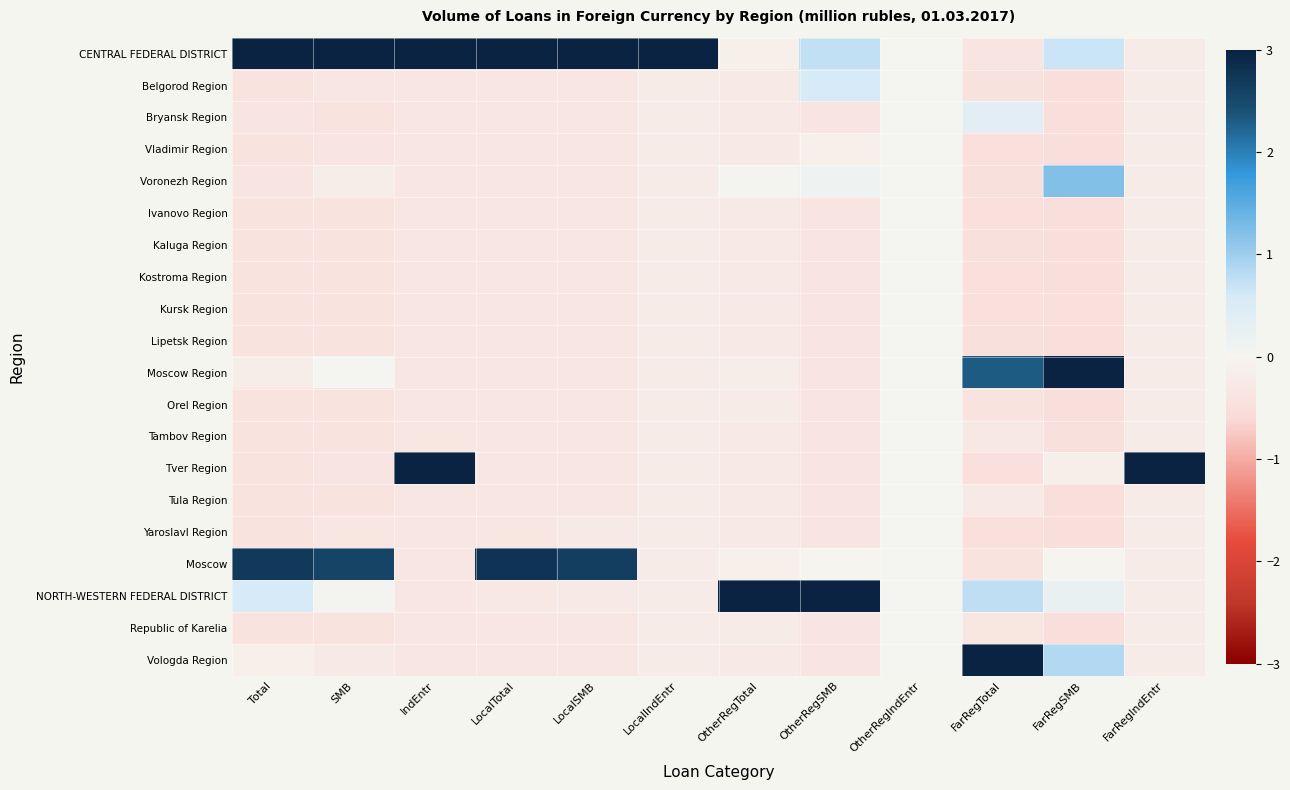

Reading left to right, extract all data points from this chart.

CENTRAL FEDERAL DISTRICT: Total=3.0	SMB=3.0	IndEntr=3.0	LocalTotal=3.0	LocalSMB=3.0	LocalIndEntr=3.0	OtherRegTotal=-0.1	OtherRegSMB=0.7	OtherRegIndEntr=0.0	FarRegTotal=-0.4	FarRegSMB=0.7	FarRegIndEntr=-0.2
Belgorod Region: Total=-0.4	SMB=-0.3	IndEntr=-0.3	LocalTotal=-0.3	LocalSMB=-0.3	LocalIndEntr=-0.2	OtherRegTotal=-0.3	OtherRegSMB=0.6	OtherRegIndEntr=0.0	FarRegTotal=-0.4	FarRegSMB=-0.5	FarRegIndEntr=-0.2
Bryansk Region: Total=-0.4	SMB=-0.4	IndEntr=-0.3	LocalTotal=-0.3	LocalSMB=-0.3	LocalIndEntr=-0.2	OtherRegTotal=-0.3	OtherRegSMB=-0.4	OtherRegIndEntr=0.0	FarRegTotal=0.4	FarRegSMB=-0.5	FarRegIndEntr=-0.2
Vladimir Region: Total=-0.4	SMB=-0.4	IndEntr=-0.3	LocalTotal=-0.3	LocalSMB=-0.3	LocalIndEntr=-0.2	OtherRegTotal=-0.3	OtherRegSMB=-0.1	OtherRegIndEntr=0.0	FarRegTotal=-0.5	FarRegSMB=-0.5	FarRegIndEntr=-0.2
Voronezh Region: Total=-0.4	SMB=-0.2	IndEntr=-0.3	LocalTotal=-0.3	LocalSMB=-0.3	LocalIndEntr=-0.2	OtherRegTotal=0.0	OtherRegSMB=0.1	OtherRegIndEntr=0.0	FarRegTotal=-0.4	FarRegSMB=1.2	FarRegIndEntr=-0.2
Ivanovo Region: Total=-0.4	SMB=-0.4	IndEntr=-0.3	LocalTotal=-0.3	LocalSMB=-0.3	LocalIndEntr=-0.2	OtherRegTotal=-0.3	OtherRegSMB=-0.4	OtherRegIndEntr=0.0	FarRegTotal=-0.5	FarRegSMB=-0.5	FarRegIndEntr=-0.2
Kaluga Region: Total=-0.4	SMB=-0.4	IndEntr=-0.3	LocalTotal=-0.3	LocalSMB=-0.3	LocalIndEntr=-0.2	OtherRegTotal=-0.3	OtherRegSMB=-0.4	OtherRegIndEntr=0.0	FarRegTotal=-0.5	FarRegSMB=-0.5	FarRegIndEntr=-0.2
Kostroma Region: Total=-0.4	SMB=-0.4	IndEntr=-0.3	LocalTotal=-0.3	LocalSMB=-0.3	LocalIndEntr=-0.2	OtherRegTotal=-0.3	OtherRegSMB=-0.4	OtherRegIndEntr=0.0	FarRegTotal=-0.5	FarRegSMB=-0.5	FarRegIndEntr=-0.2
Kursk Region: Total=-0.4	SMB=-0.4	IndEntr=-0.3	LocalTotal=-0.3	LocalSMB=-0.3	LocalIndEntr=-0.2	OtherRegTotal=-0.3	OtherRegSMB=-0.4	OtherRegIndEntr=0.0	FarRegTotal=-0.5	FarRegSMB=-0.5	FarRegIndEntr=-0.2
Lipetsk Region: Total=-0.4	SMB=-0.4	IndEntr=-0.3	LocalTotal=-0.3	LocalSMB=-0.3	LocalIndEntr=-0.2	OtherRegTotal=-0.3	OtherRegSMB=-0.4	OtherRegIndEntr=0.0	FarRegTotal=-0.4	FarRegSMB=-0.5	FarRegIndEntr=-0.2
Moscow Region: Total=-0.2	SMB=0.0	IndEntr=-0.3	LocalTotal=-0.3	LocalSMB=-0.3	LocalIndEntr=-0.2	OtherRegTotal=-0.2	OtherRegSMB=-0.4	OtherRegIndEntr=0.0	FarRegTotal=2.3	FarRegSMB=3.0	FarRegIndEntr=-0.2
Orel Region: Total=-0.4	SMB=-0.4	IndEntr=-0.3	LocalTotal=-0.3	LocalSMB=-0.3	LocalIndEntr=-0.2	OtherRegTotal=-0.2	OtherRegSMB=-0.4	OtherRegIndEntr=0.0	FarRegTotal=-0.4	FarRegSMB=-0.5	FarRegIndEntr=-0.2
Tambov Region: Total=-0.4	SMB=-0.4	IndEntr=-0.3	LocalTotal=-0.3	LocalSMB=-0.3	LocalIndEntr=-0.2	OtherRegTotal=-0.3	OtherRegSMB=-0.4	OtherRegIndEntr=0.0	FarRegTotal=-0.3	FarRegSMB=-0.5	FarRegIndEntr=-0.2
Tver Region: Total=-0.4	SMB=-0.4	IndEntr=3.0	LocalTotal=-0.3	LocalSMB=-0.3	LocalIndEntr=-0.2	OtherRegTotal=-0.3	OtherRegSMB=-0.4	OtherRegIndEntr=0.0	FarRegTotal=-0.5	FarRegSMB=-0.2	FarRegIndEntr=3.0
Tula Region: Total=-0.4	SMB=-0.4	IndEntr=-0.3	LocalTotal=-0.3	LocalSMB=-0.3	LocalIndEntr=-0.2	OtherRegTotal=-0.3	OtherRegSMB=-0.4	OtherRegIndEntr=0.0	FarRegTotal=-0.3	FarRegSMB=-0.5	FarRegIndEntr=-0.2
Yaroslavl Region: Total=-0.4	SMB=-0.3	IndEntr=-0.3	LocalTotal=-0.3	LocalSMB=-0.3	LocalIndEntr=-0.2	OtherRegTotal=-0.3	OtherRegSMB=-0.4	OtherRegIndEntr=0.0	FarRegTotal=-0.5	FarRegSMB=-0.5	FarRegIndEntr=-0.2
Moscow: Total=2.7	SMB=2.6	IndEntr=-0.3	LocalTotal=2.8	LocalSMB=2.6	LocalIndEntr=-0.2	OtherRegTotal=-0.1	OtherRegSMB=-0.0	OtherRegIndEntr=0.0	FarRegTotal=-0.4	FarRegSMB=-0.0	FarRegIndEntr=-0.2
NORTH-WESTERN FEDERAL DISTRICT: Total=0.6	SMB=0.0	IndEntr=-0.3	LocalTotal=-0.3	LocalSMB=-0.3	LocalIndEntr=-0.2	OtherRegTotal=3.0	OtherRegSMB=3.0	OtherRegIndEntr=0.0	FarRegTotal=0.8	FarRegSMB=0.2	FarRegIndEntr=-0.2
Republic of Karelia: Total=-0.4	SMB=-0.4	IndEntr=-0.3	LocalTotal=-0.3	LocalSMB=-0.3	LocalIndEntr=-0.2	OtherRegTotal=-0.2	OtherRegSMB=-0.4	OtherRegIndEntr=0.0	FarRegTotal=-0.3	FarRegSMB=-0.5	FarRegIndEntr=-0.2
Vologda Region: Total=-0.1	SMB=-0.3	IndEntr=-0.3	LocalTotal=-0.3	LocalSMB=-0.3	LocalIndEntr=-0.2	OtherRegTotal=-0.3	OtherRegSMB=-0.4	OtherRegIndEntr=0.0	FarRegTotal=3.0	FarRegSMB=0.8	FarRegIndEntr=-0.2